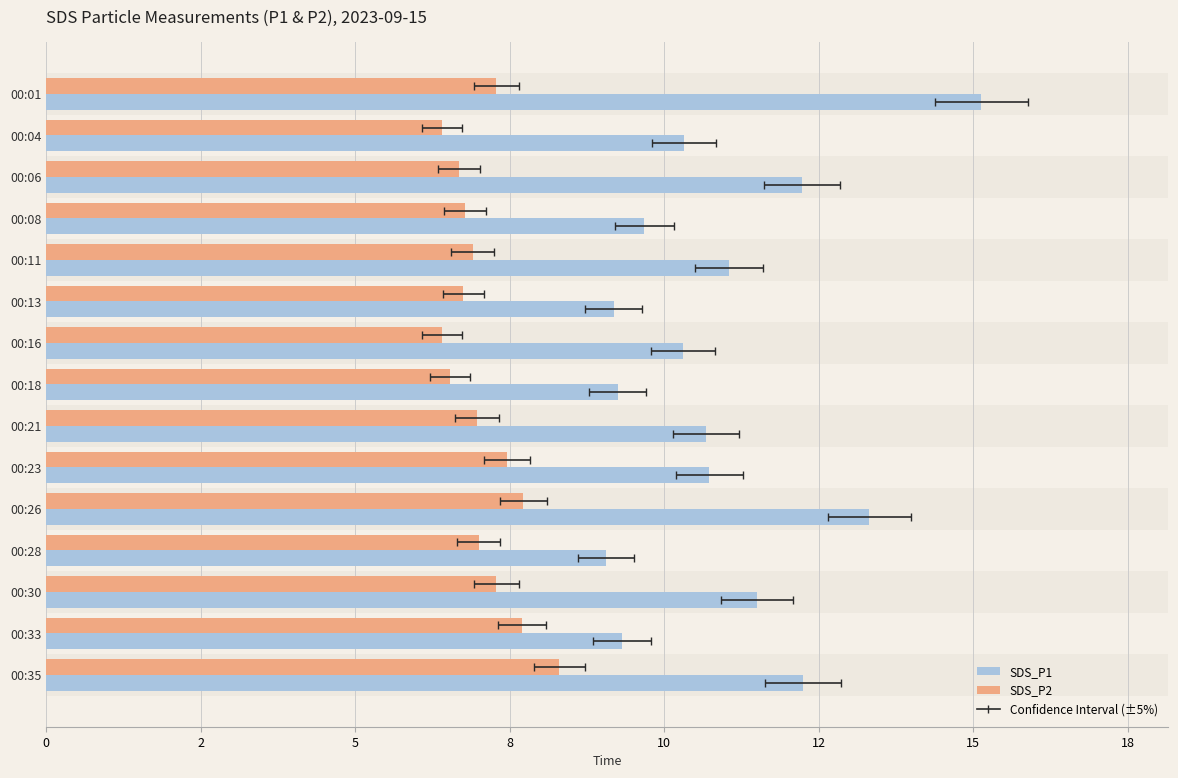

Rank the series by their maximum value, from lowest to highest.

SDS_P2, SDS_P1